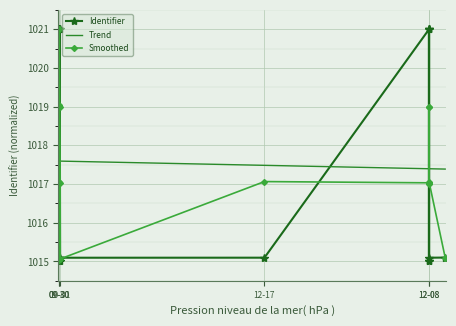

What is the difference between the maximum and minimum values in the Smoothed series?

6.0